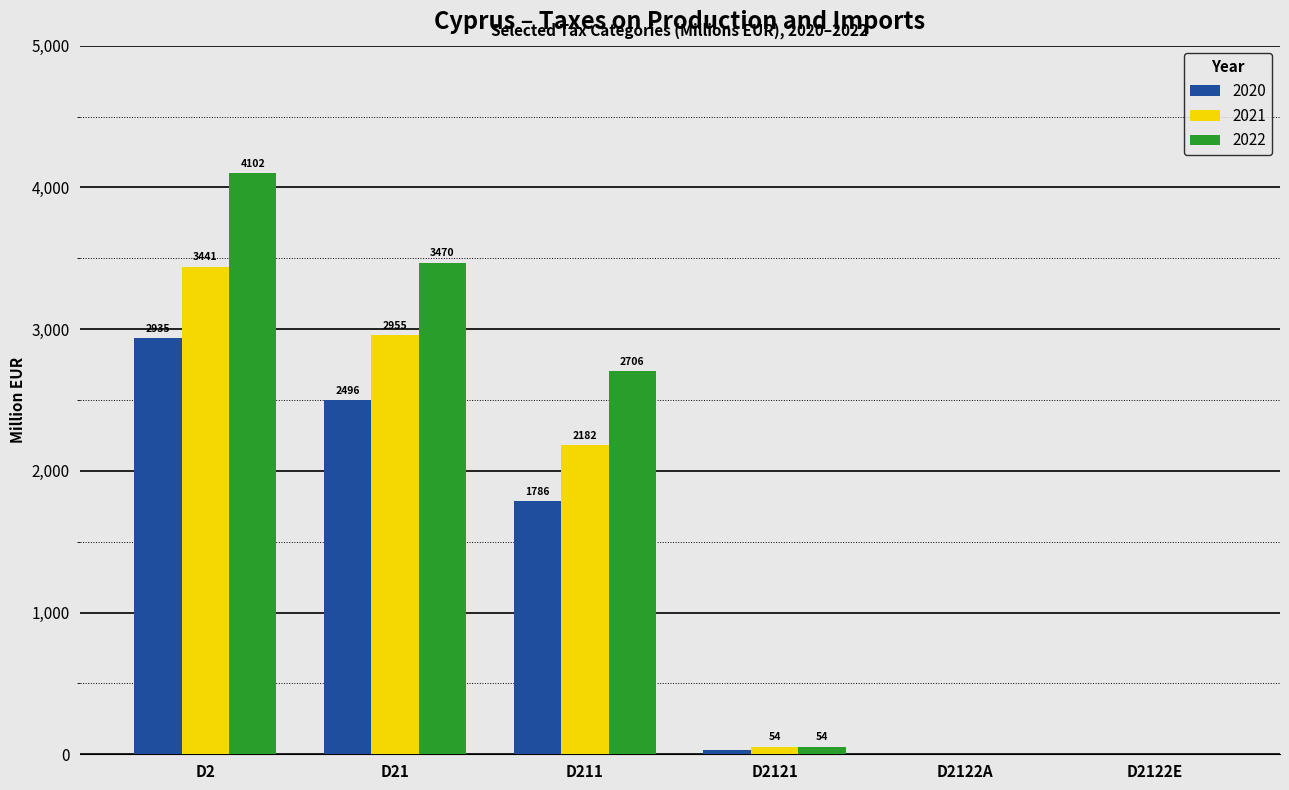

How many data points does each series have?

6